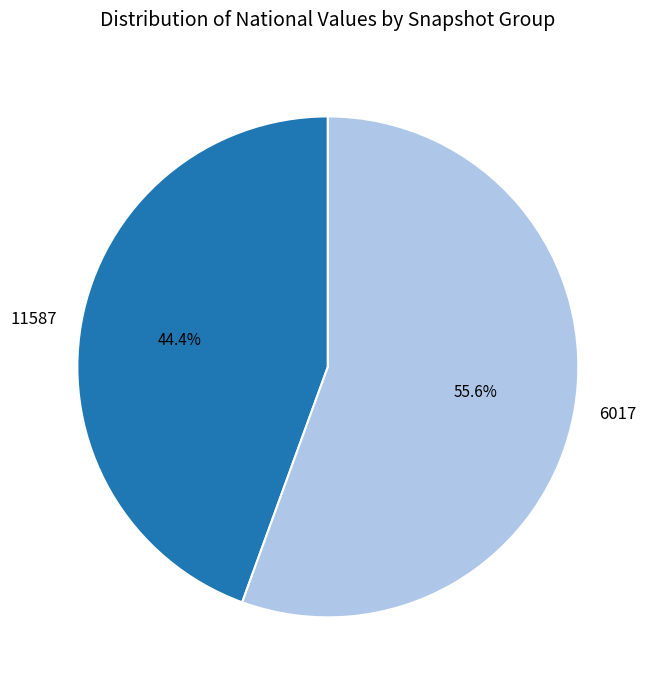

Rank the categories by value from lowest to highest.

11587, 6017